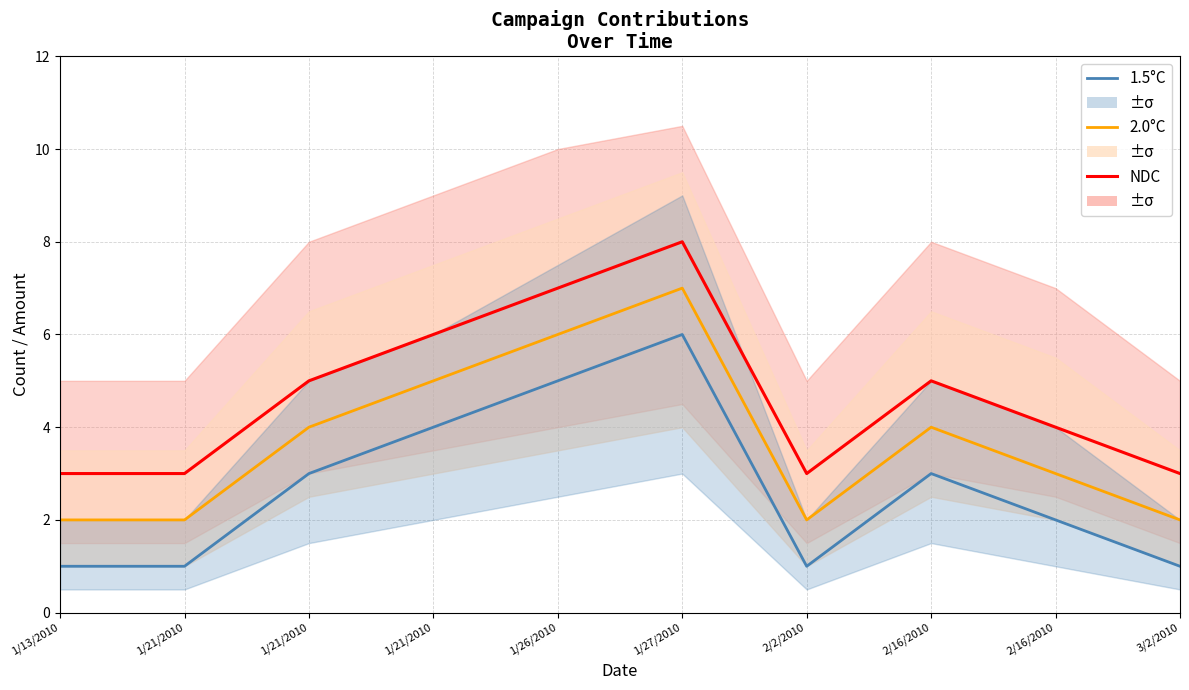

In 2.0°C, how many points are lower than both neighbors (excluding endpoints)?

1